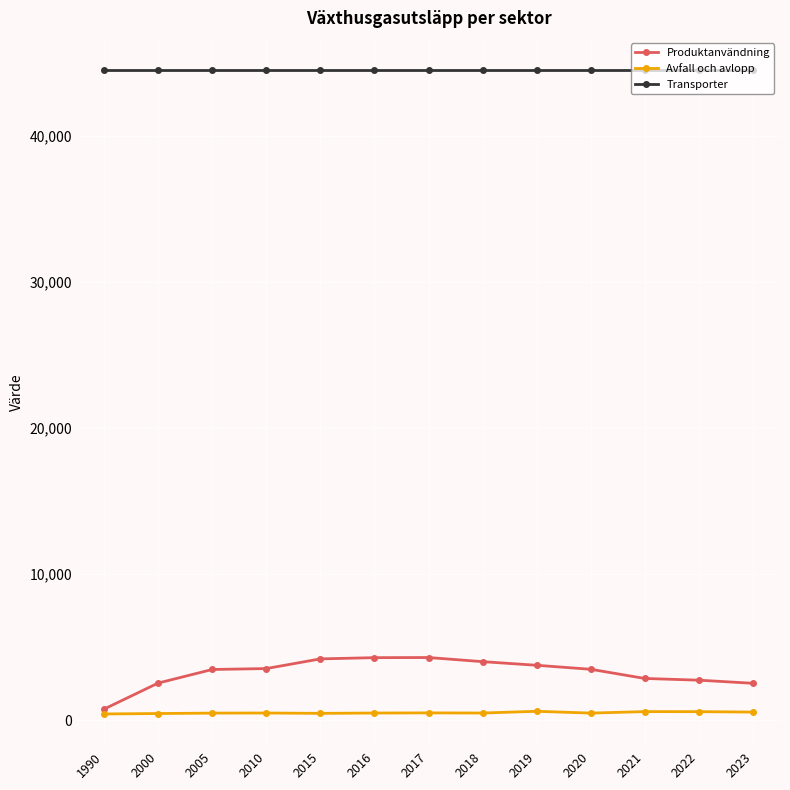

How many lines are shown in the chart?

3